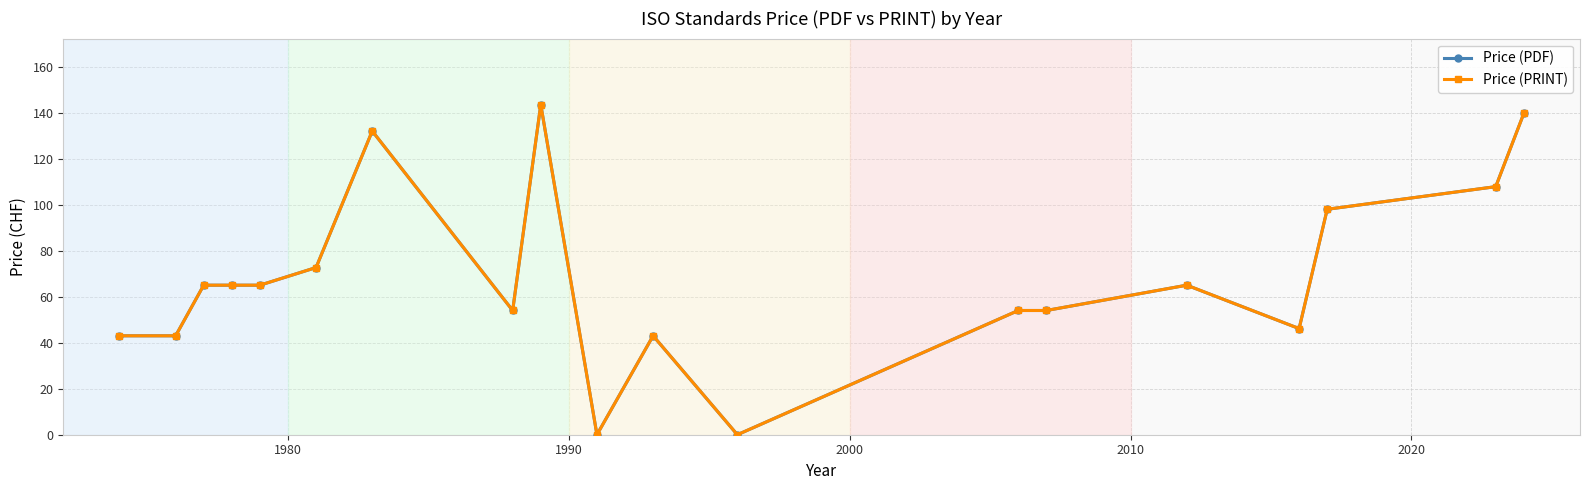

How many lines are shown in the chart?

2